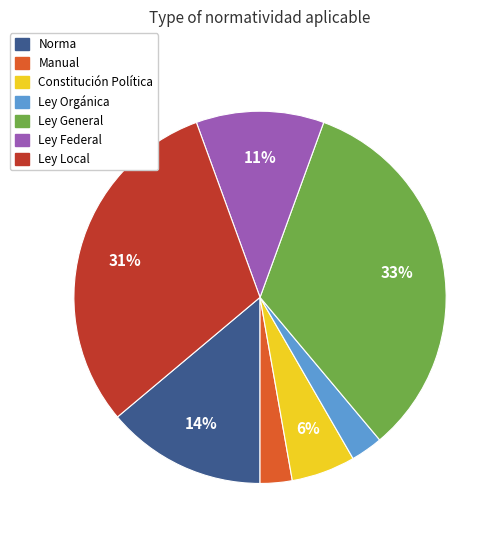

To the nearest percent, what is the average slice percentage?

14%